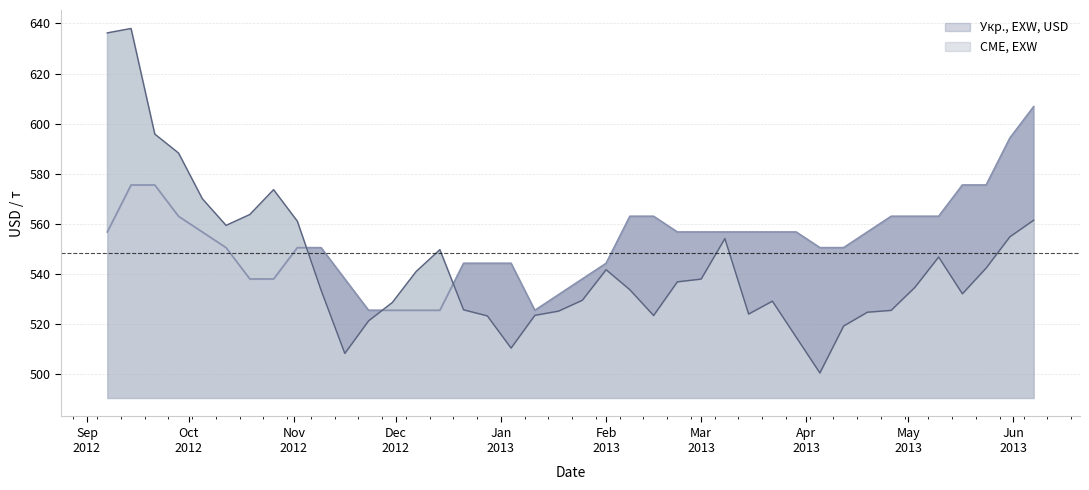

List the series in order of their overall mean, highest first.

Укр., EXW, USD, CME, EXW